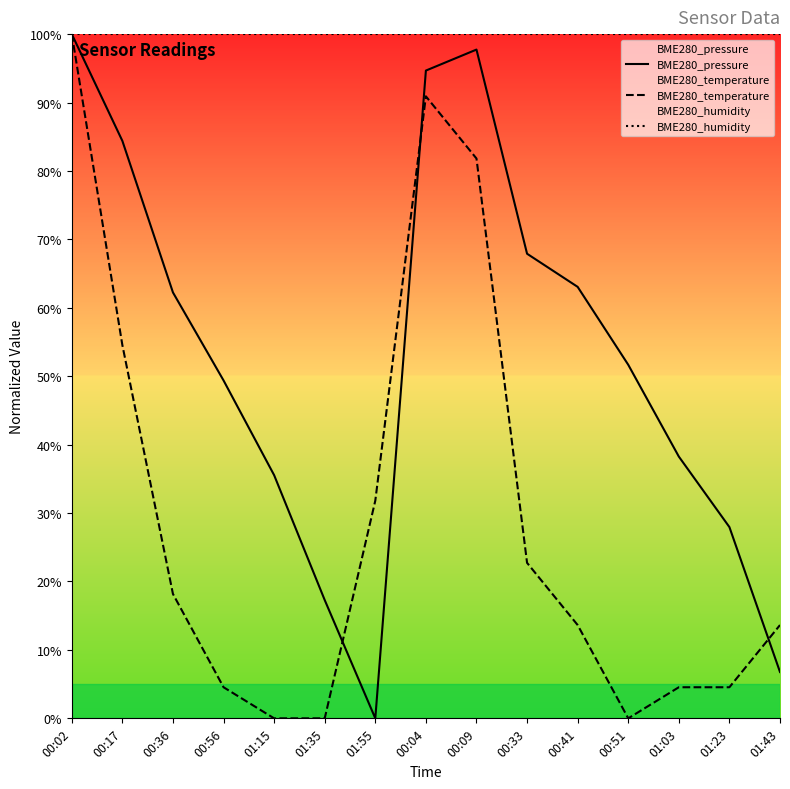

What is the maximum value shown in the chart?

100.0